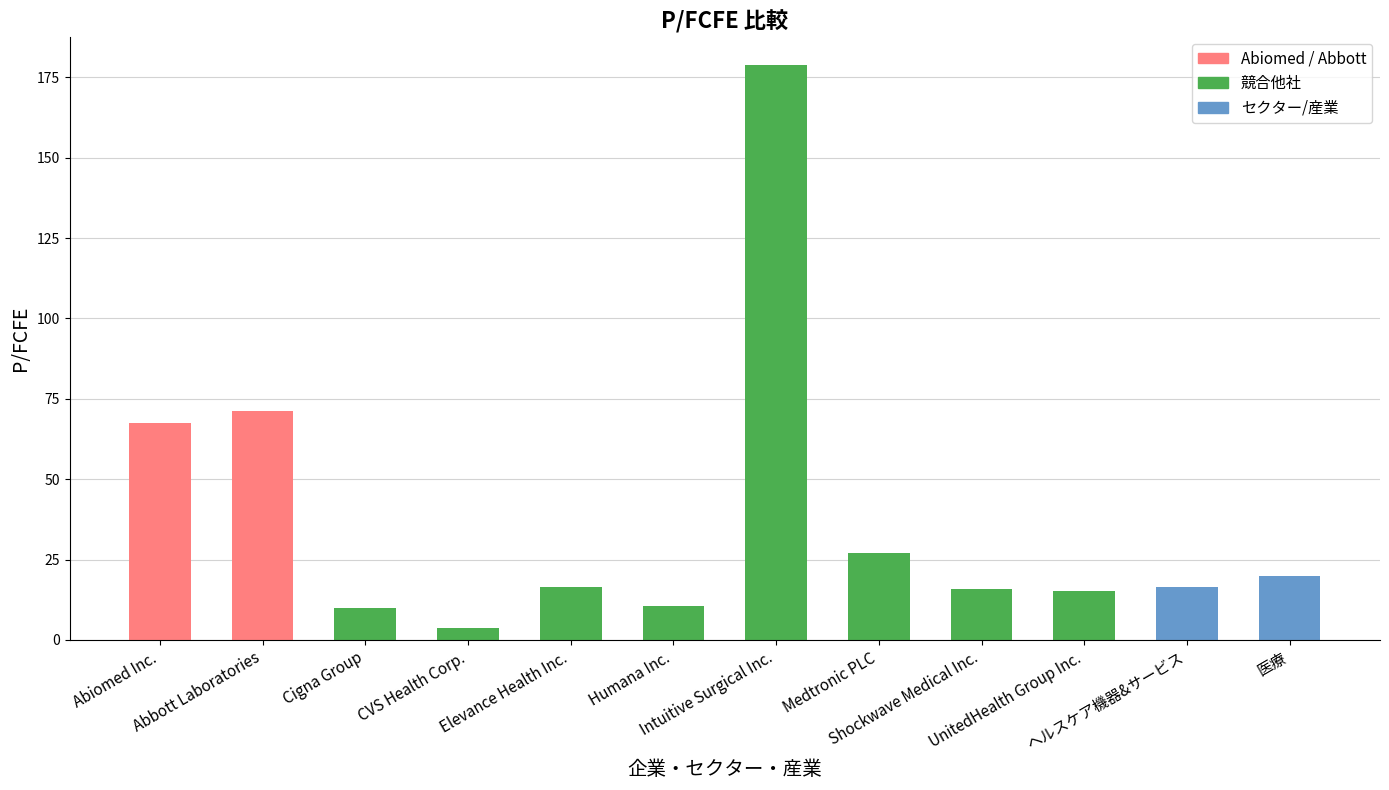

Approximately how many times larger is the value at Elevance Health Inc. compared to Humana Inc.?

1.6